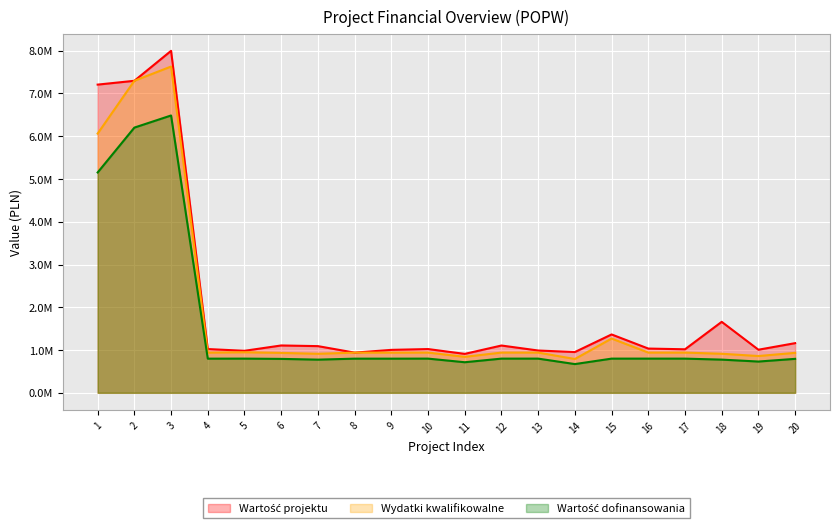

At which category does Wartość dofinansowania reach its first local valley?

4